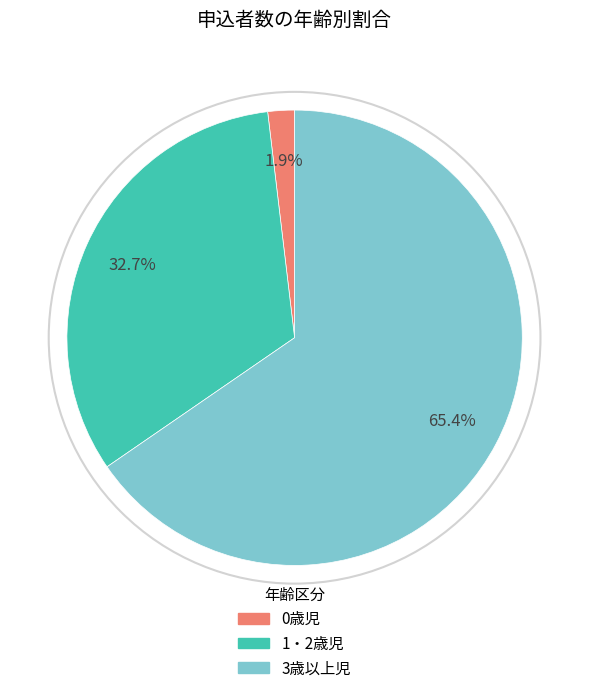

Is 3歳以上児 the majority of the pie?

Yes